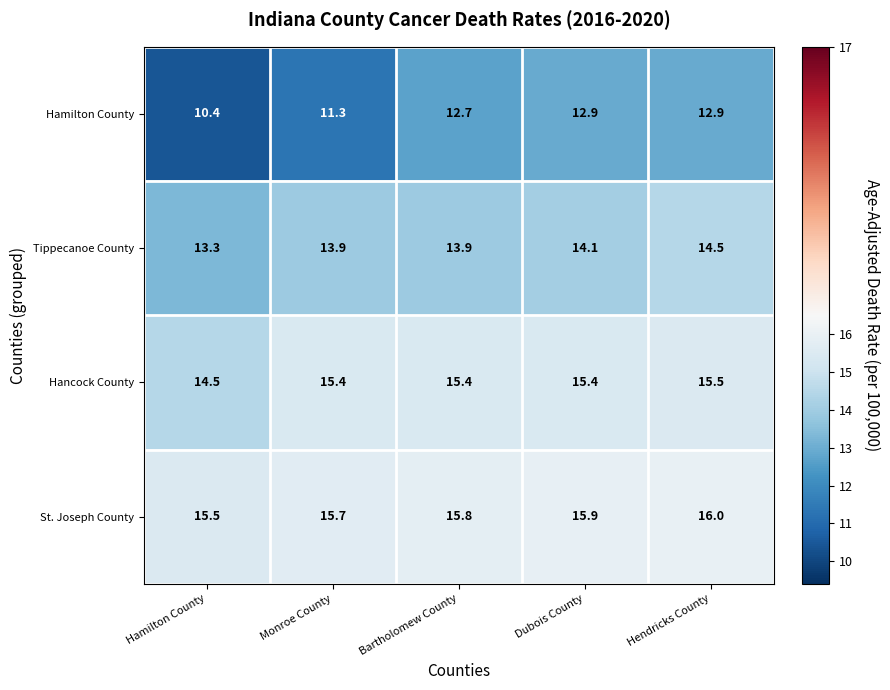

What is the sum of the St. Joseph County values at Bartholomew County and Hamilton County?

31.3